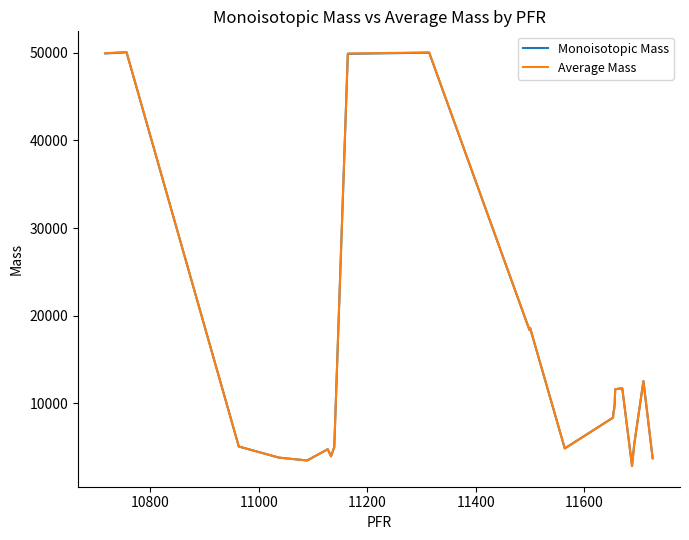

At how many categories does at least one series exceed 31720?

4